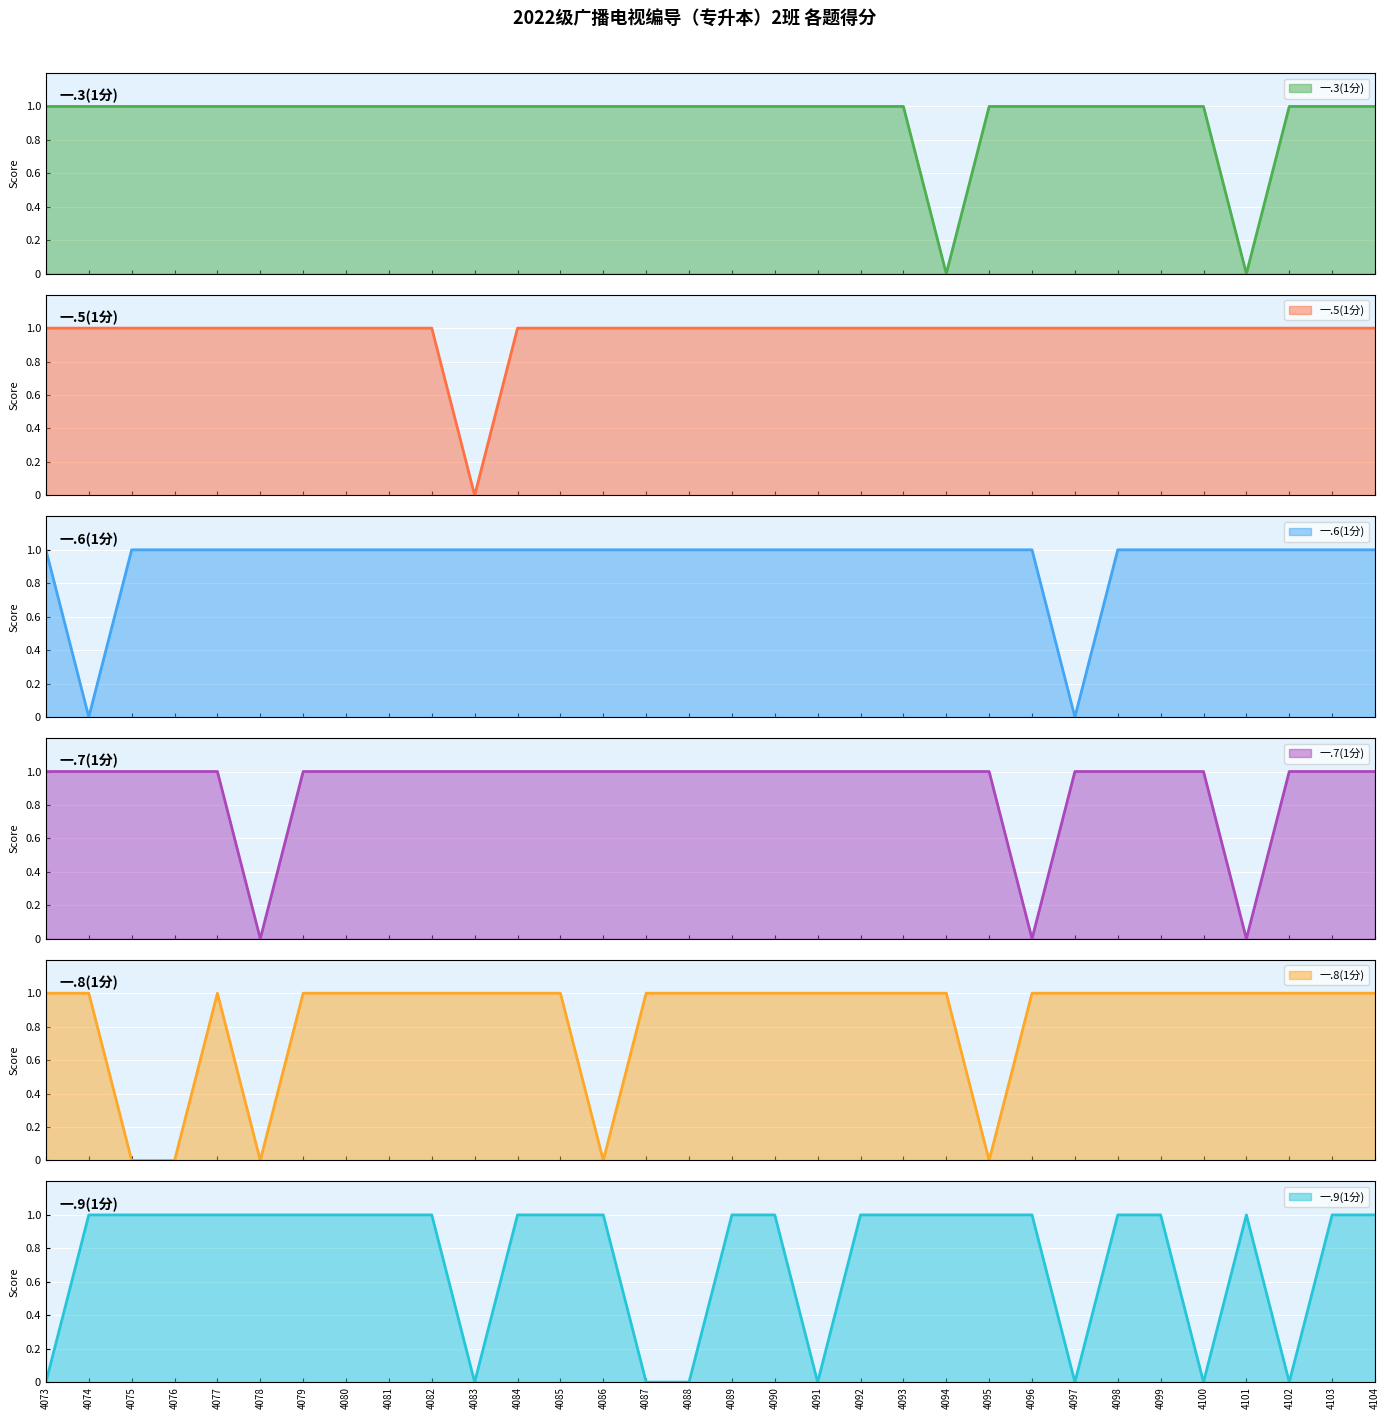

The value of 一.9(1分) at 4100 is 0. True or false?

True